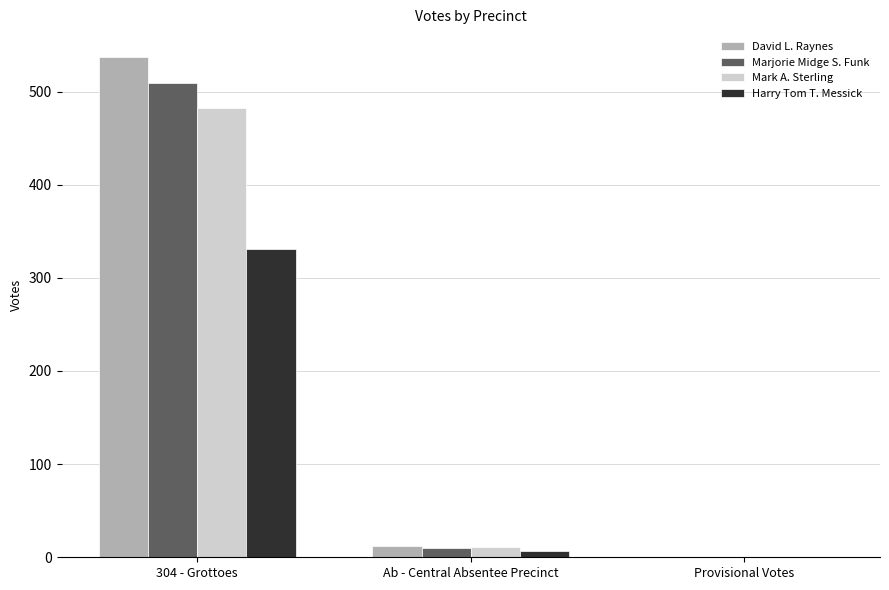

At which category is the sum across all series the highest?

304 - Grottoes